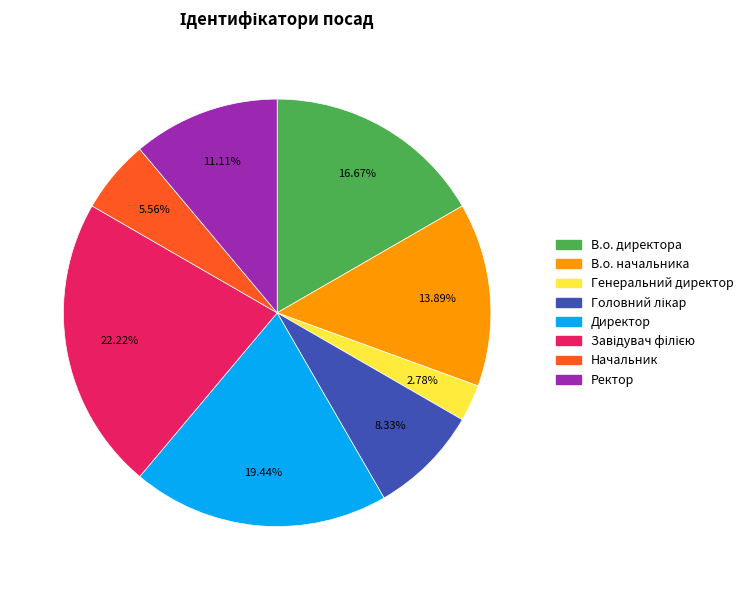

Does В.о. директора represent more than half of the total?

No